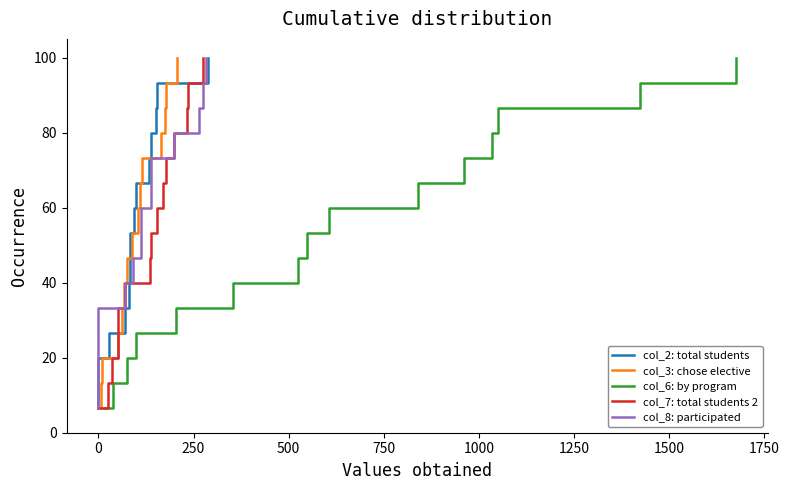

How many data points in col_7 (Численность общеобразовательных 2) are above 53?

8